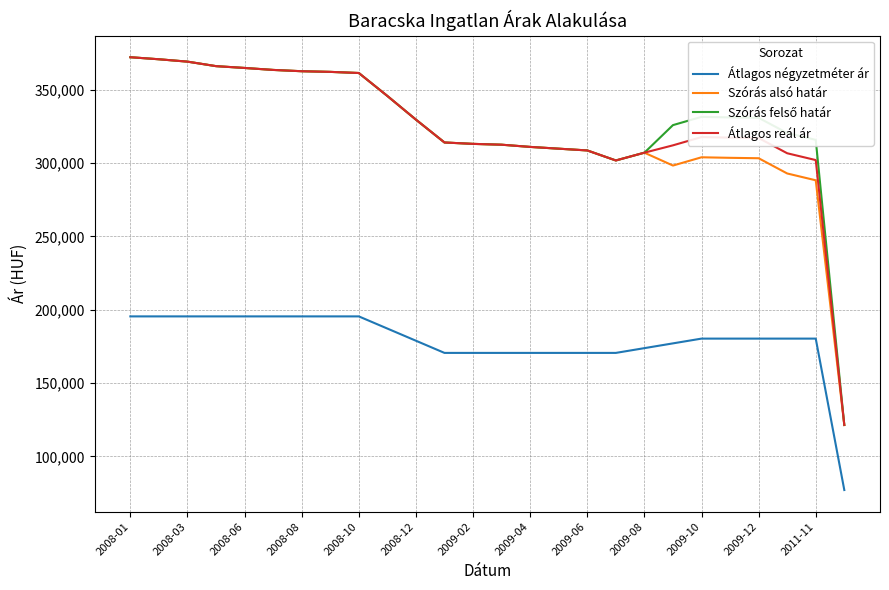

True or false: Szórás alsó határ and Átlagos négyzetméter ár cross at least once.

False